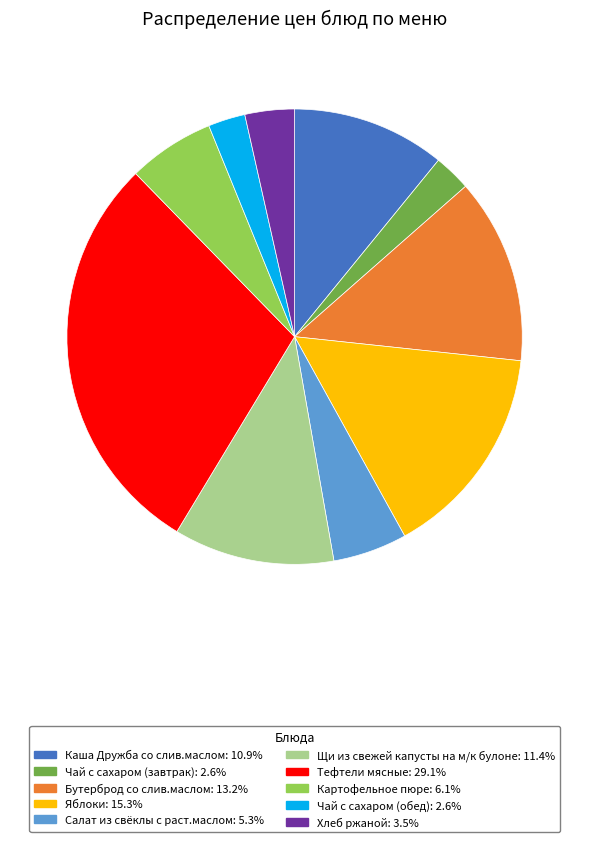

What is the ratio of the value at Салат из свёклы с раст.маслом to the value at Яблоки?

0.3